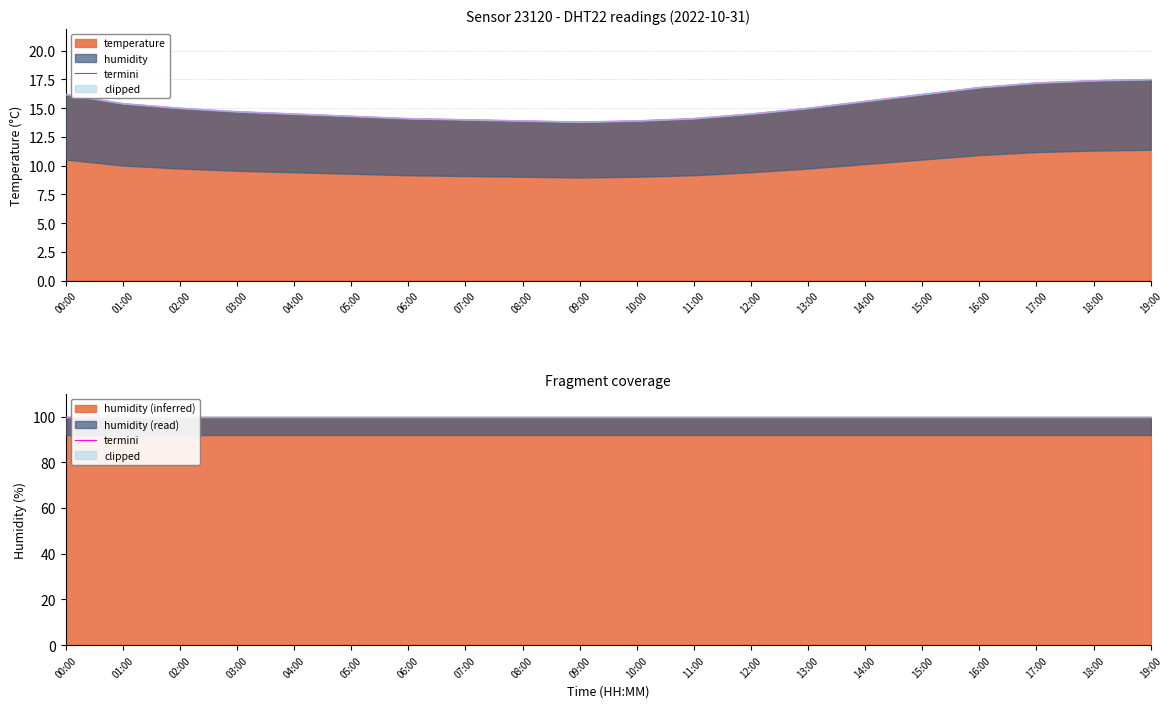

Rank the categories by value from highest to lowest.

19:00, 18:00, 17:00, 16:00, 00:00, 15:00, 14:00, 01:00, 02:00, 13:00, 03:00, 04:00, 12:00, 05:00, 06:00, 11:00, 07:00, 08:00, 10:00, 09:00